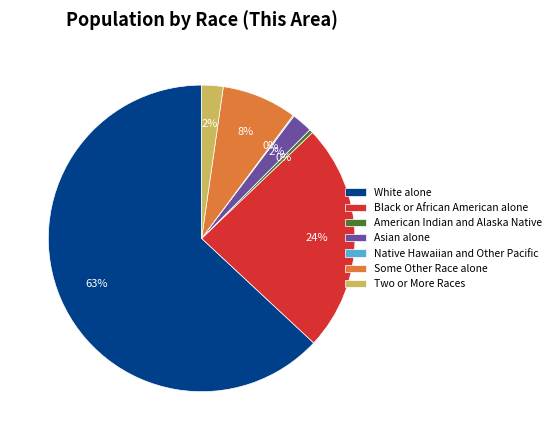

Which has a higher value, American Indian and Alaska Native or Black or African American alone?

Black or African American alone